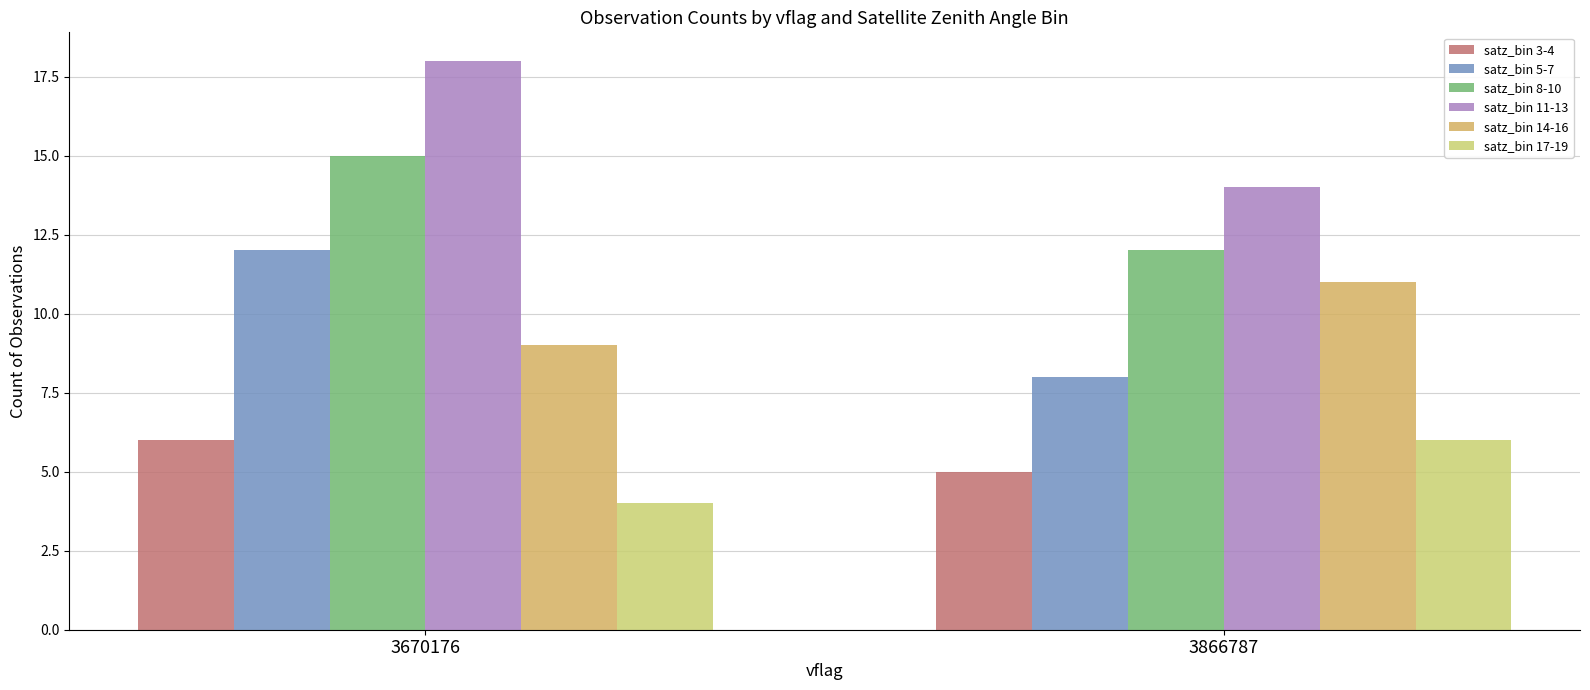

Count the number of data series in this chart.

6